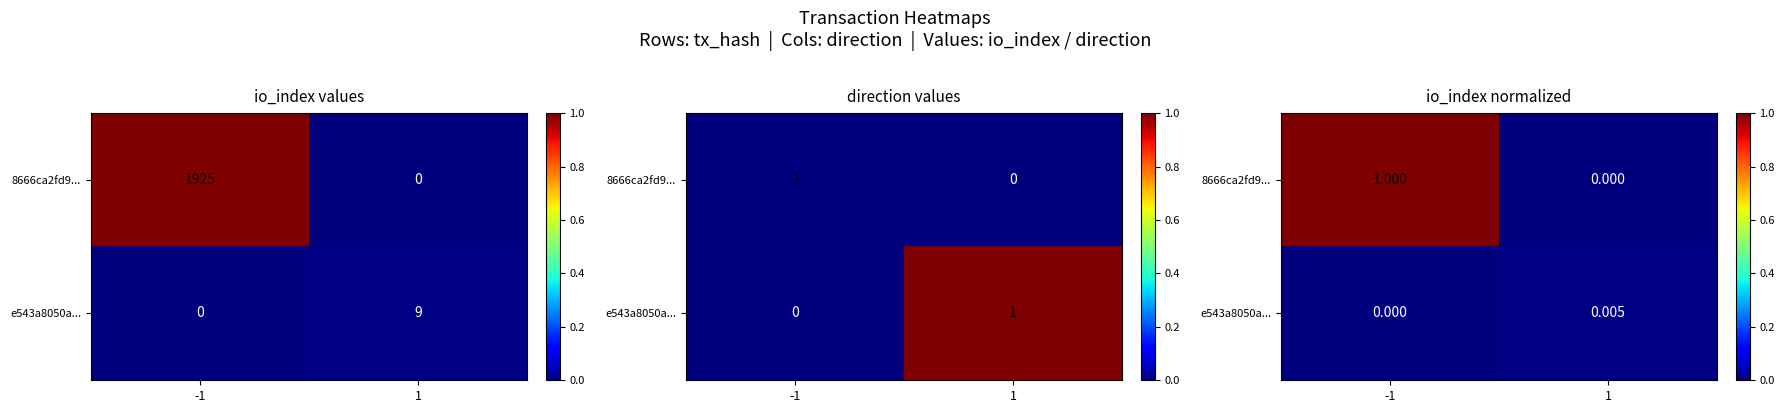

Is the value of 8666ca2fd9... at 1 greater than the value of e543a8050a... at 1?

No